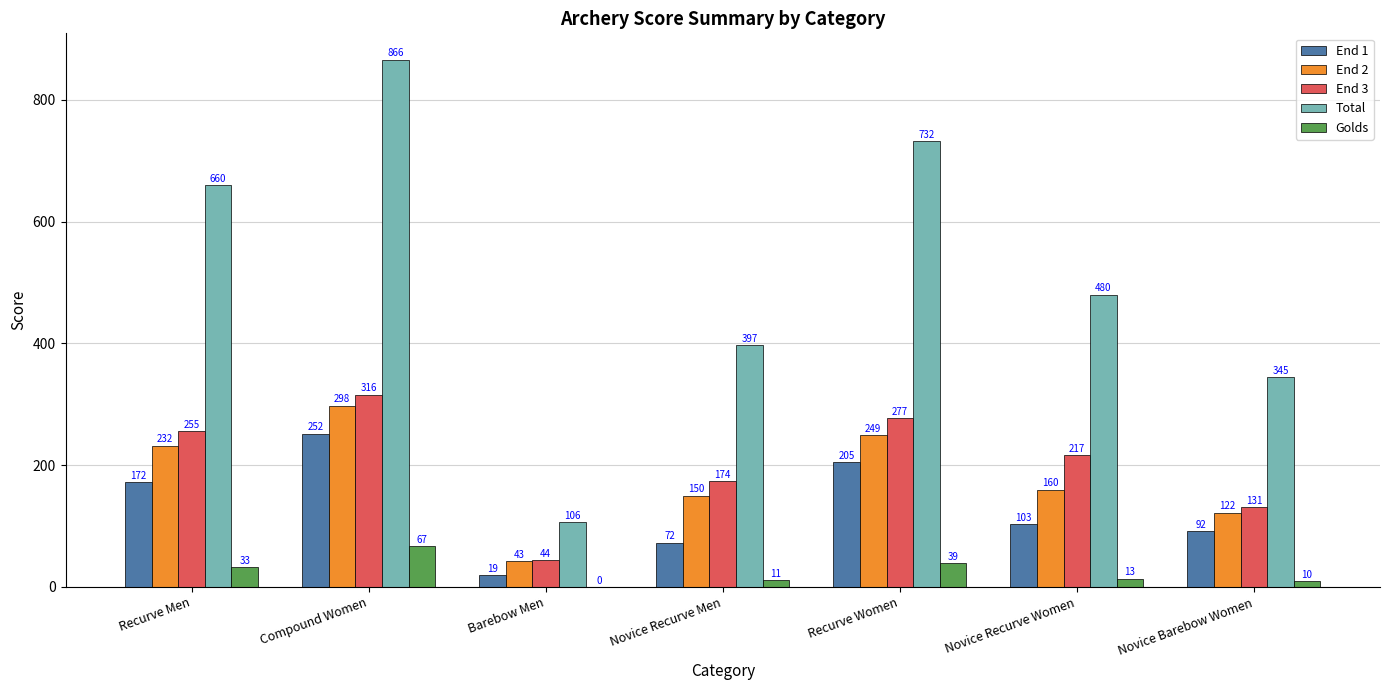

What are all the series names shown in the legend?

End 1, End 2, End 3, Total, Golds